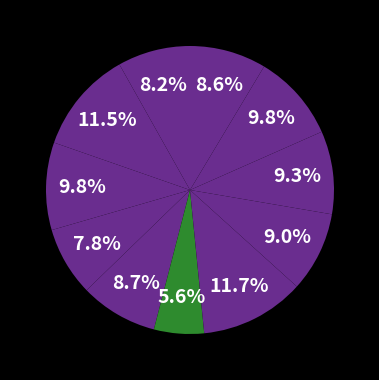

Is there a majority slice in this chart?

No